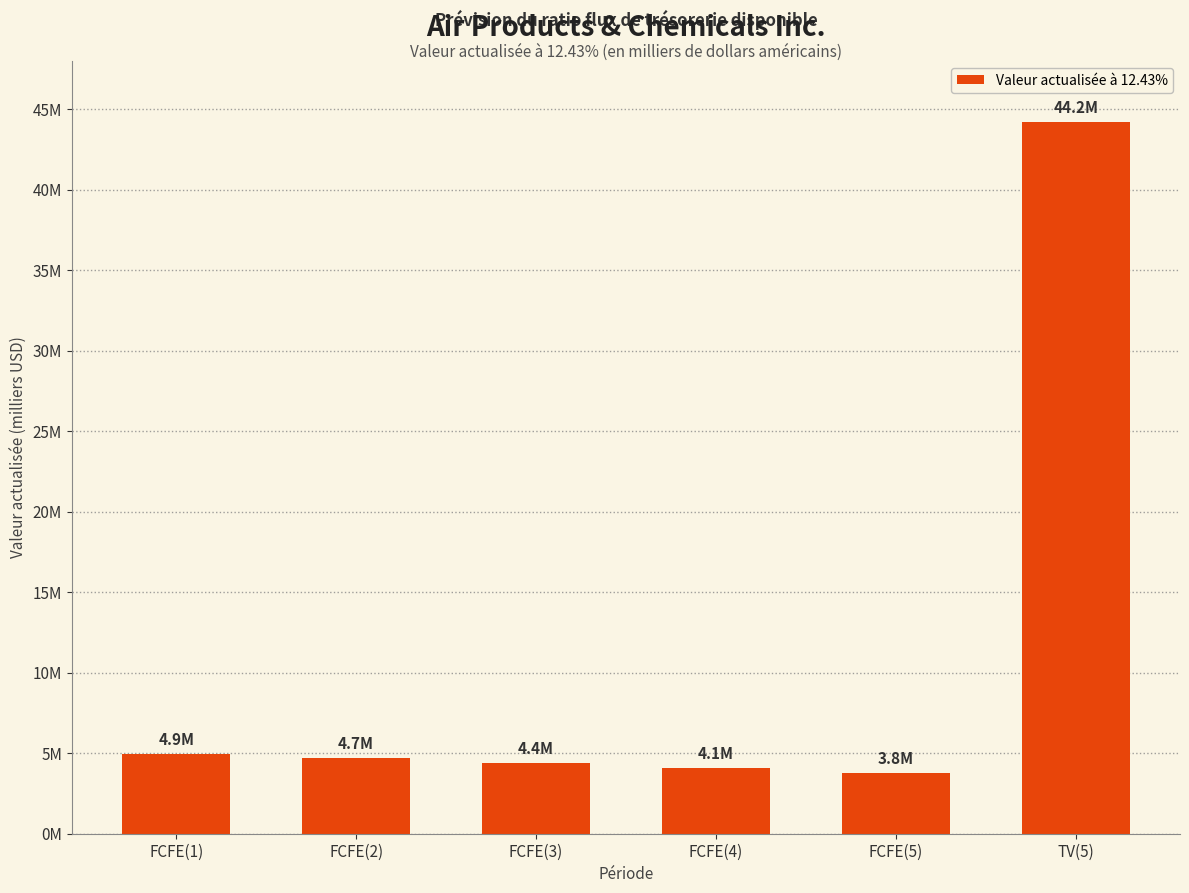

Rank the categories by value from lowest to highest.

FCFE(5), FCFE(4), FCFE(3), FCFE(2), FCFE(1), TV(5)